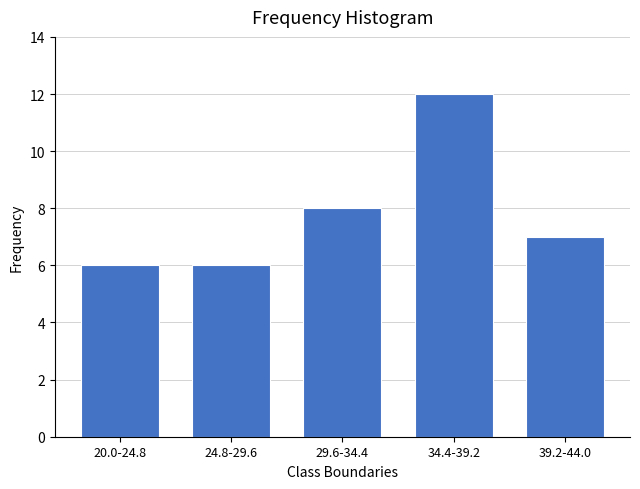

Reading right to left, transcribe all the data shown in this chart.

7	12	8	6	6